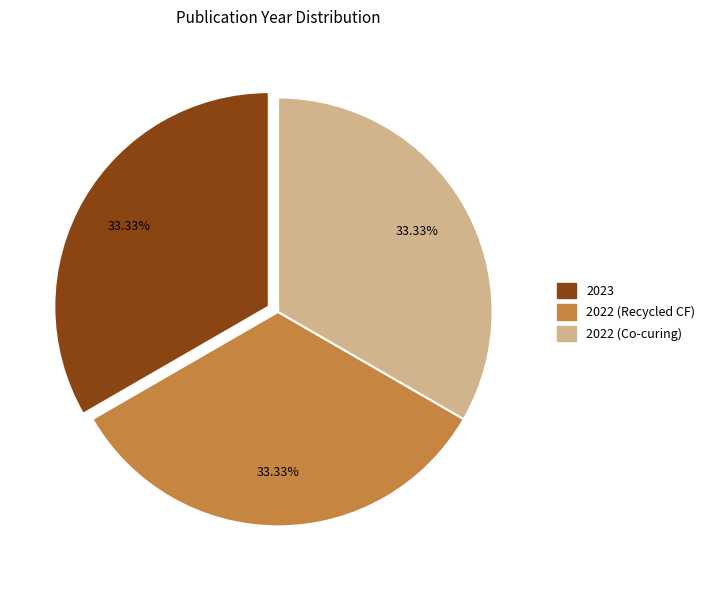

Is the sum of 2023 and 2022 (Recycled CF) greater than half?

Yes